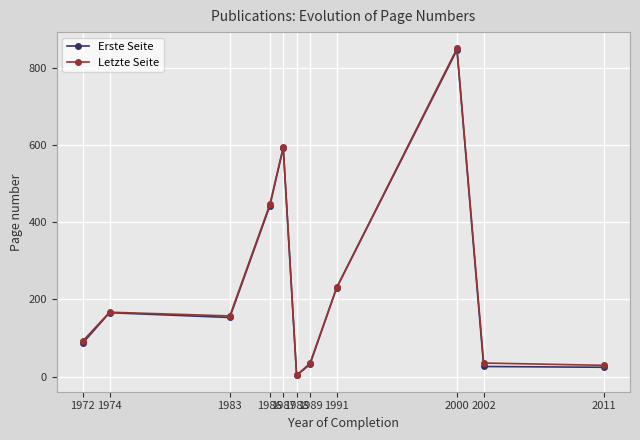

Which category has the lowest value in the Erste Seite series?

1988